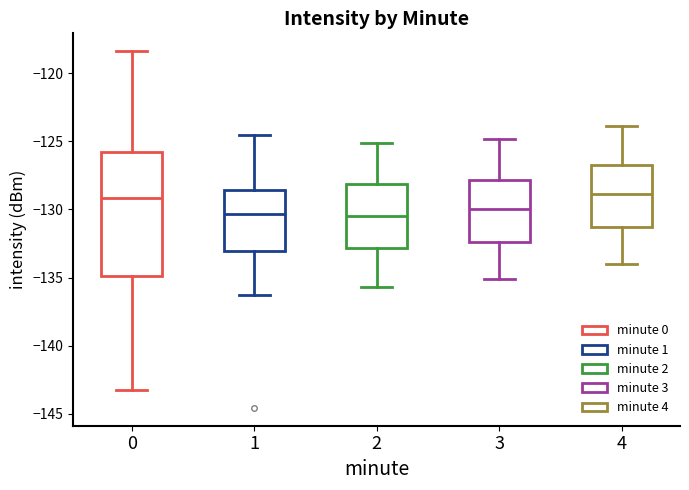

Reading left to right, read every box against the y-axis: the position of its median line, the range the box covers, and the ends of its whiskers. The values are not printed on the chart, so give them approximately, as read against the axis.

0: median -129.0, box -135.0 to -126.0, whiskers -143.0 to -118.5
1: median -130.5, box -133.0 to -128.5, whiskers -136.5 to -124.5
2: median -130.5, box -133.0 to -128.0, whiskers -135.5 to -125.0
3: median -130.0, box -132.5 to -128.0, whiskers -135.0 to -125.0
4: median -129.0, box -131.5 to -126.5, whiskers -134.0 to -124.0